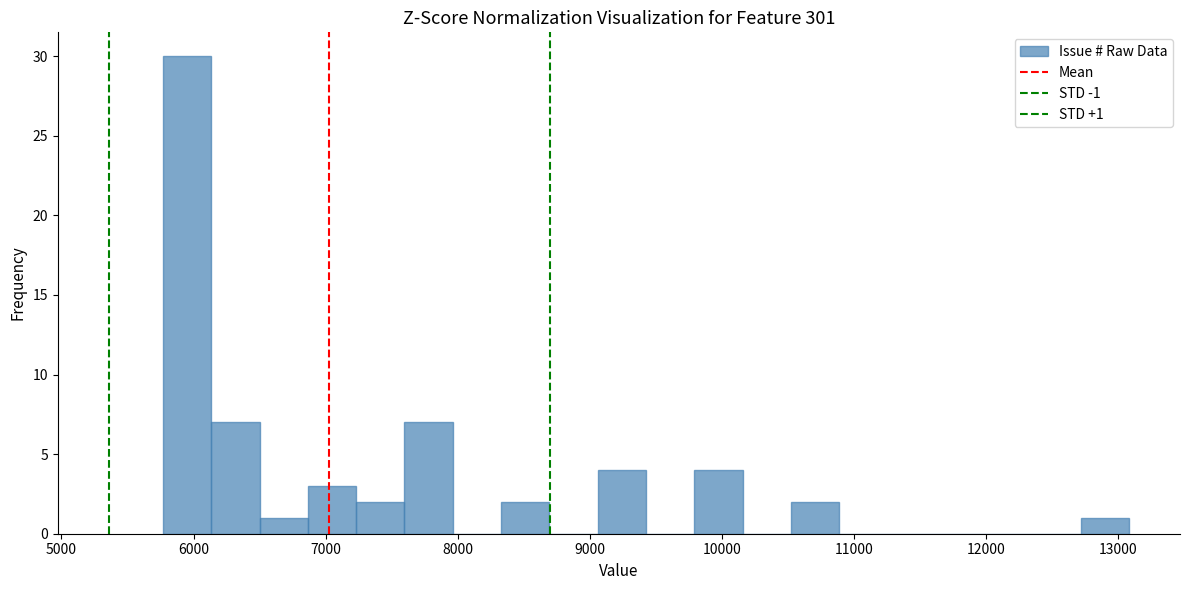

Read against the x-axis, roughly where is the centre of the tallest bar?

6000